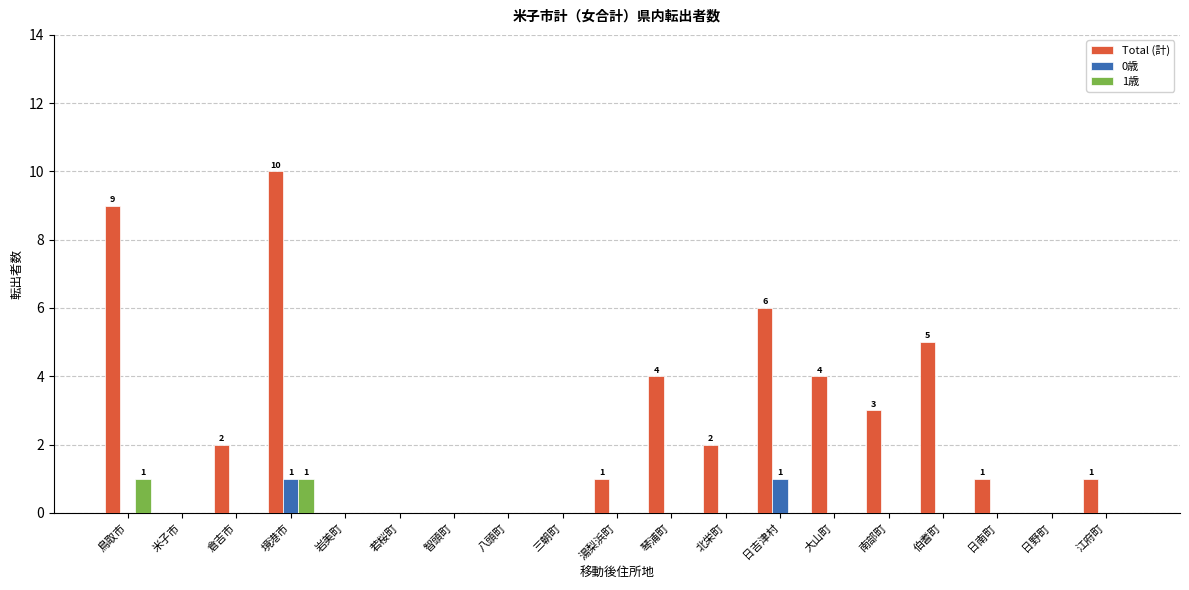

Which series changed the most between 大山町 and 江府町?

Total (計)